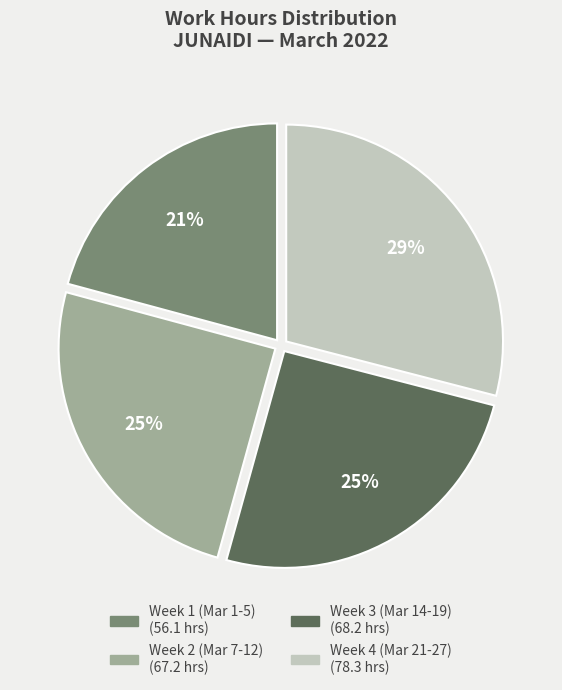

Does any single category account for the majority?

No